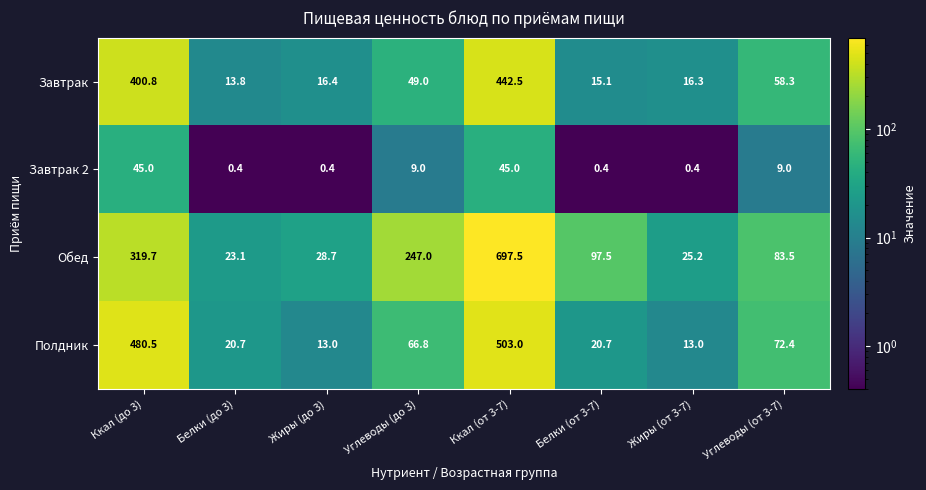

Rank the series by their maximum value, from highest to lowest.

Обед, Полдник, Завтрак, Завтрак 2